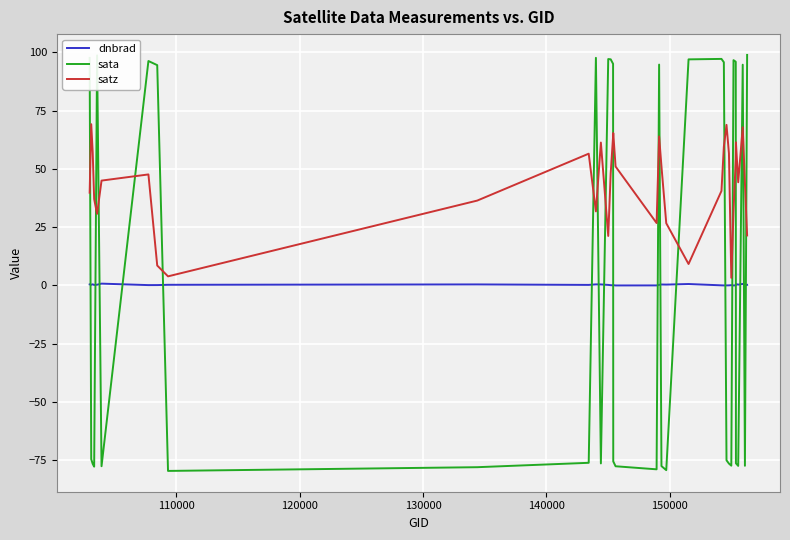

True or false: dnbrad and satz cross at least once.

False